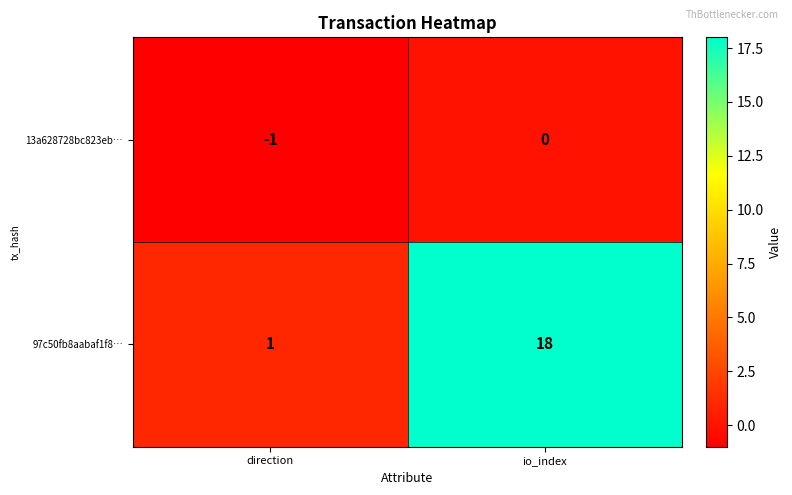

Which category has the lowest value across all series?

direction